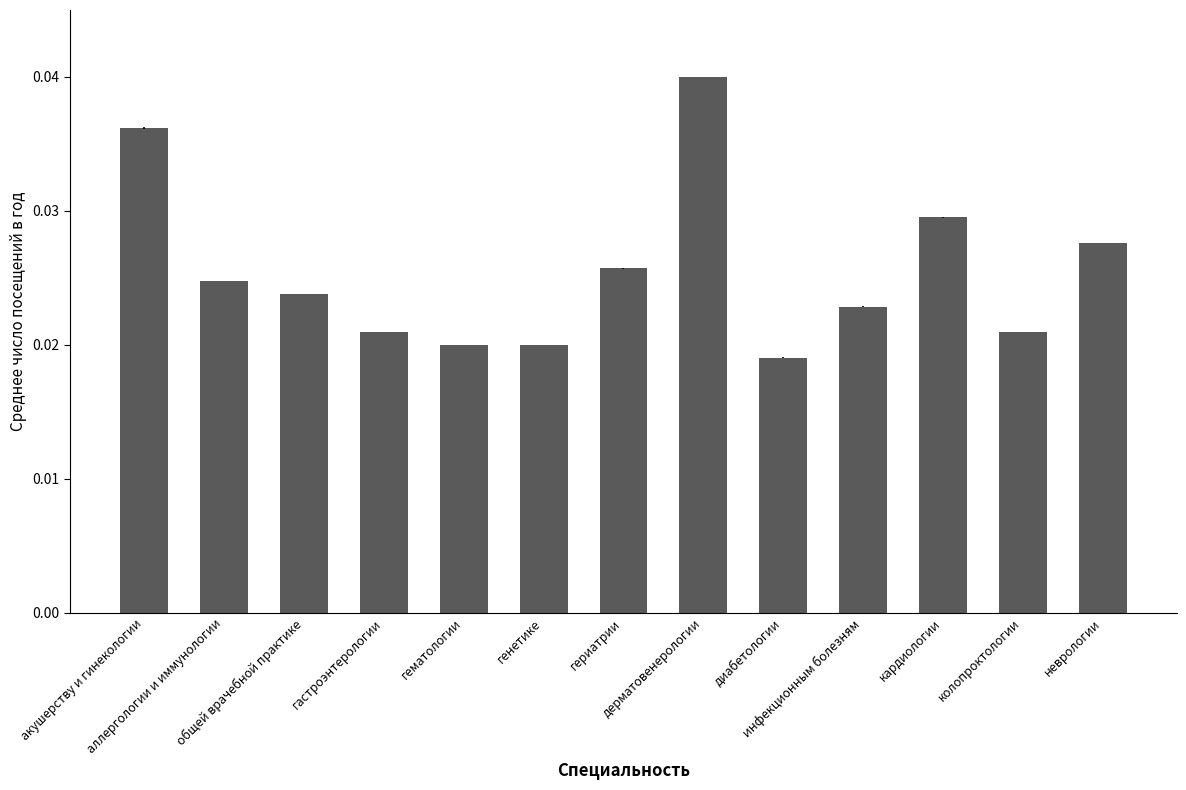

Count the values in the range 0 to 1.

13